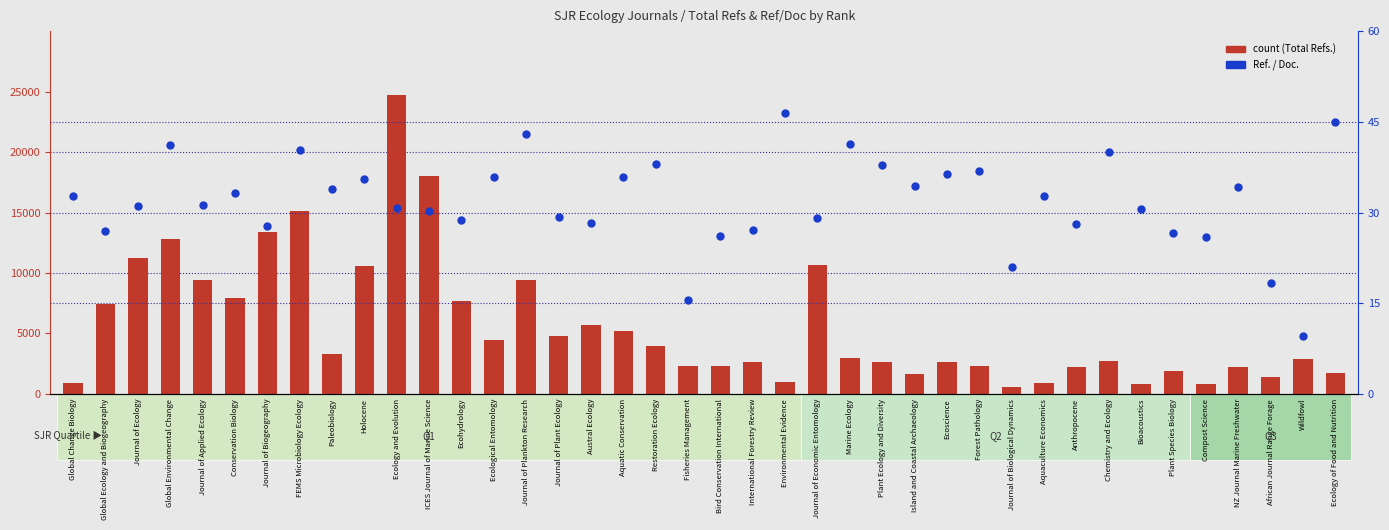

Is the value of percentile rank within the sample at Aquatic Conservation greater than the value of count at African Journal Range Forage?

No